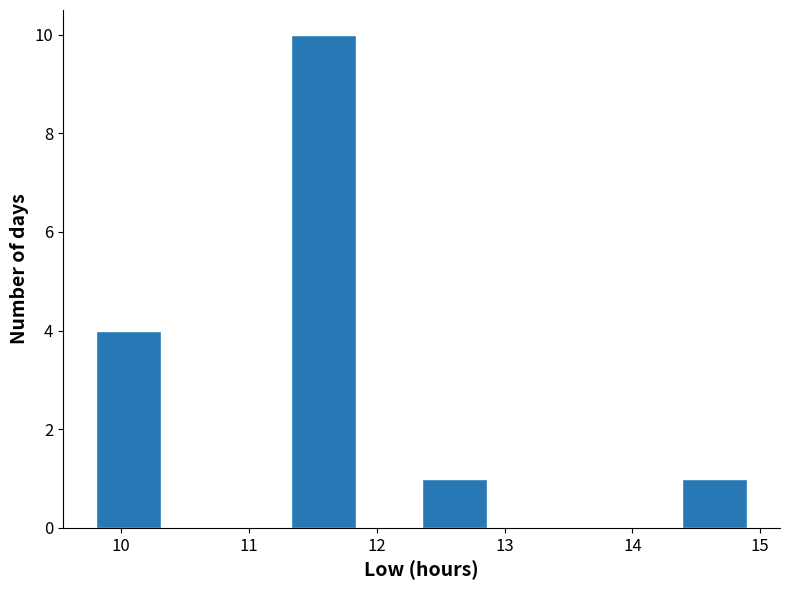

How tall is the bar that spans 12.35 to 12.86 on the x-axis? Neither the bar edges nor the heights are printed on the chart, so give them approximately, as read against the axes.

1